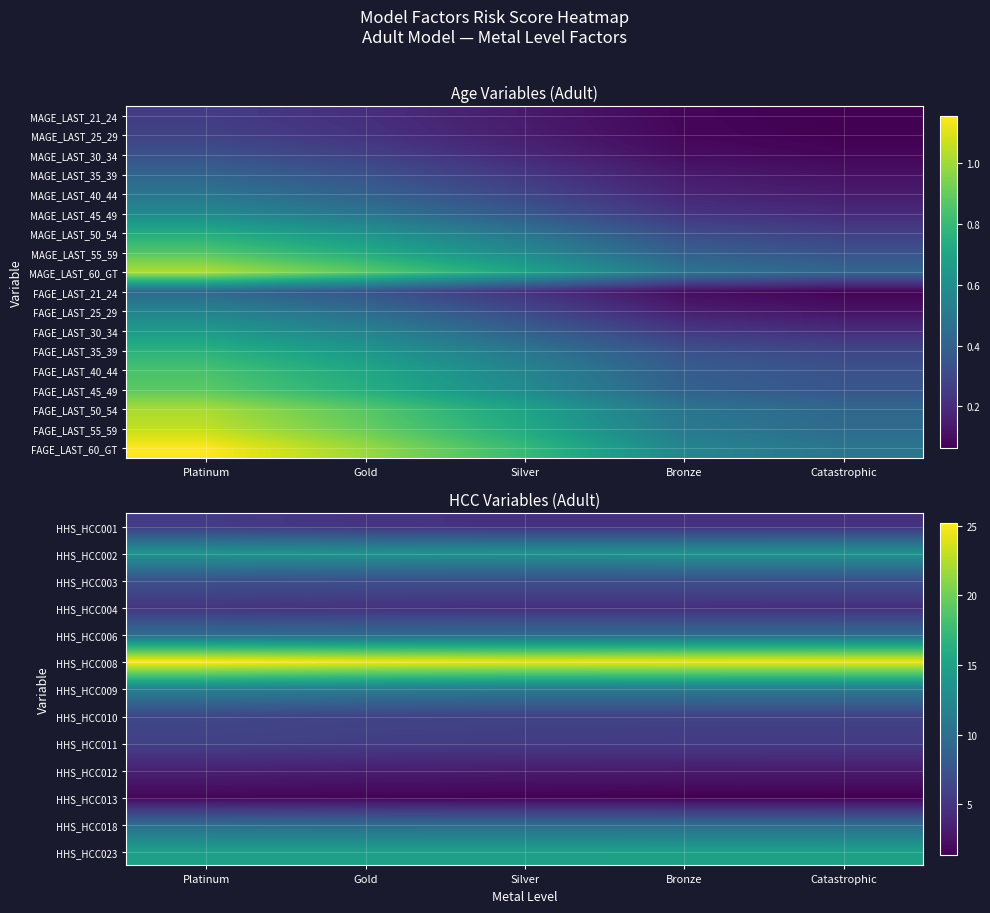

Which series has the largest total across all categories?

HHS_HCC008